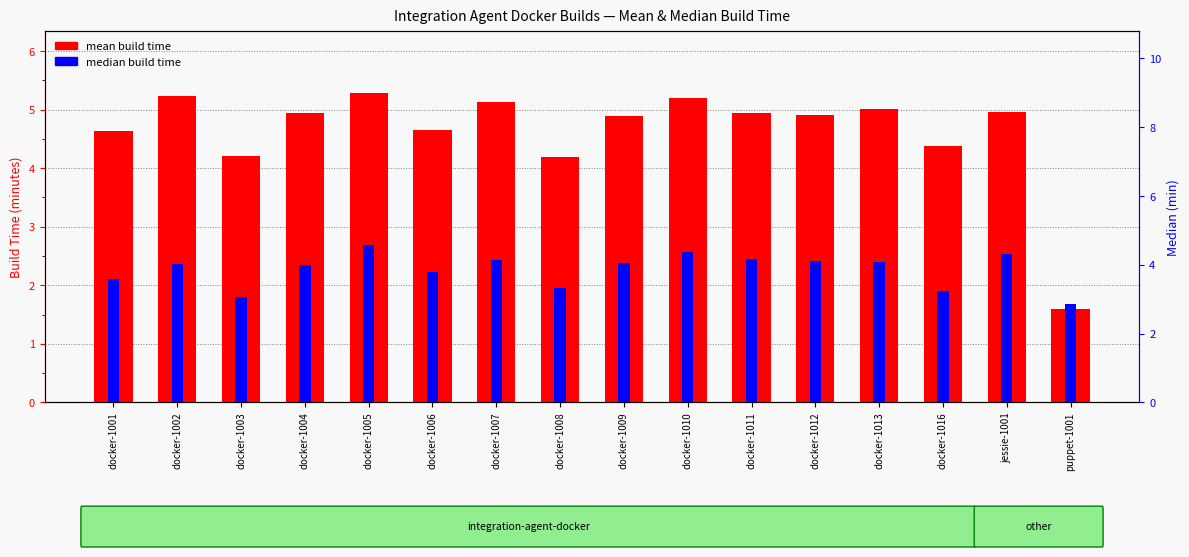

Is it true that mean build time equals 5.1 at docker-1007?

True